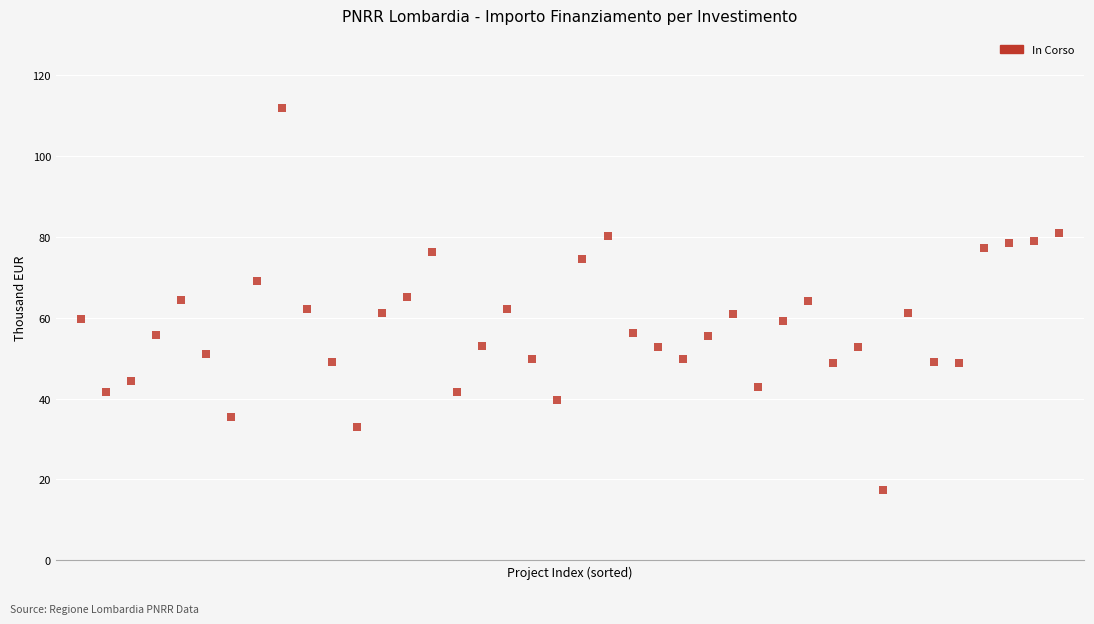

What is the range of Y values (max minus min)?

94.7